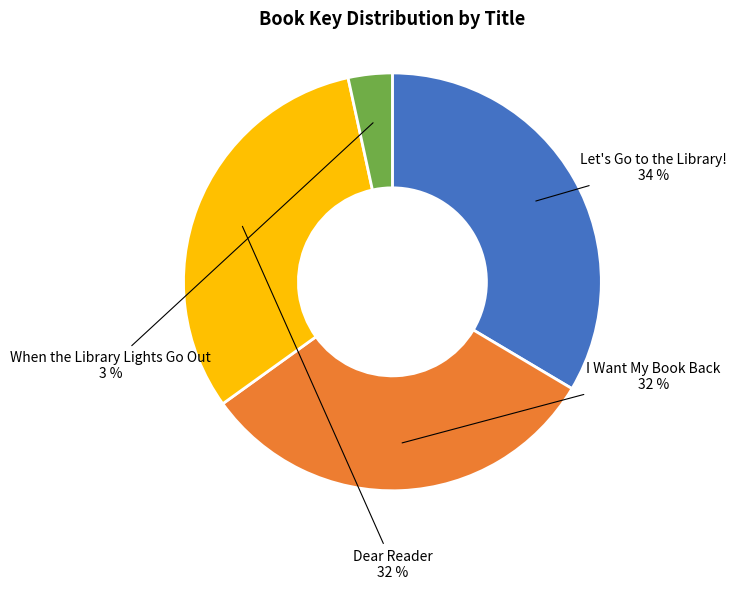

Which slice is the smallest?

When the Library Lights Go Out